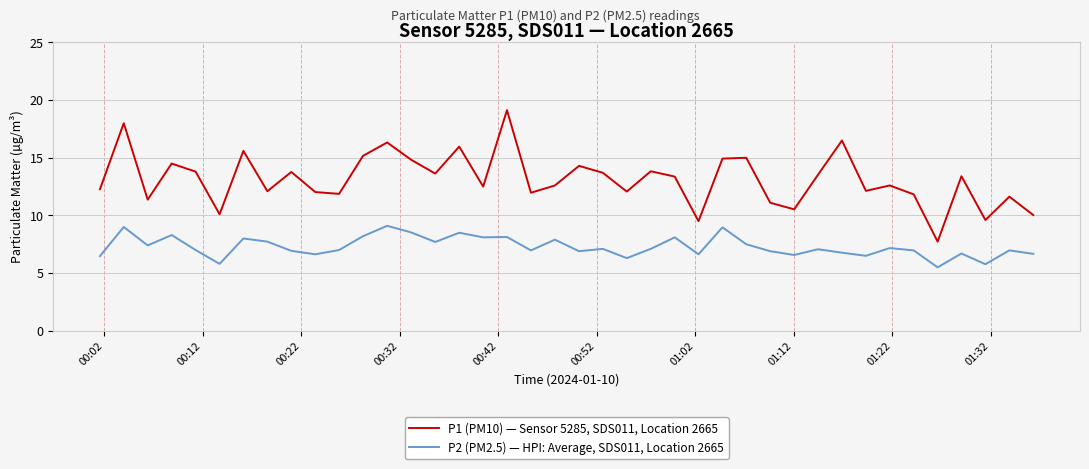

What is the minimum value for P1 (PM10) — Sensor 5285, SDS011, Location 2665?

7.7